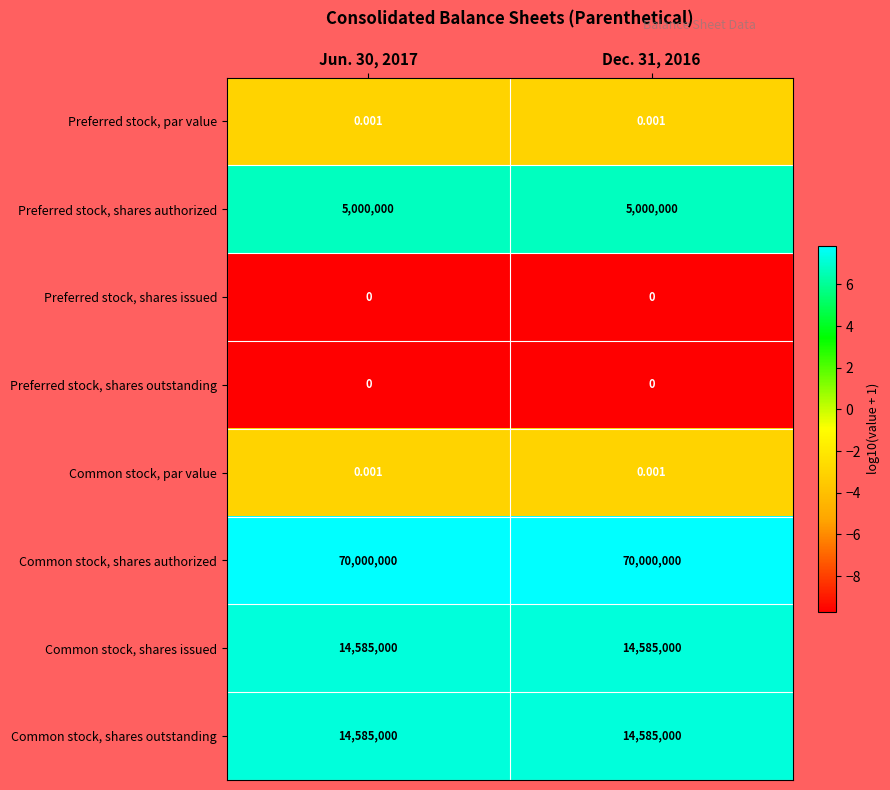

Which series has the largest total across all categories?

Common stock, shares authorized